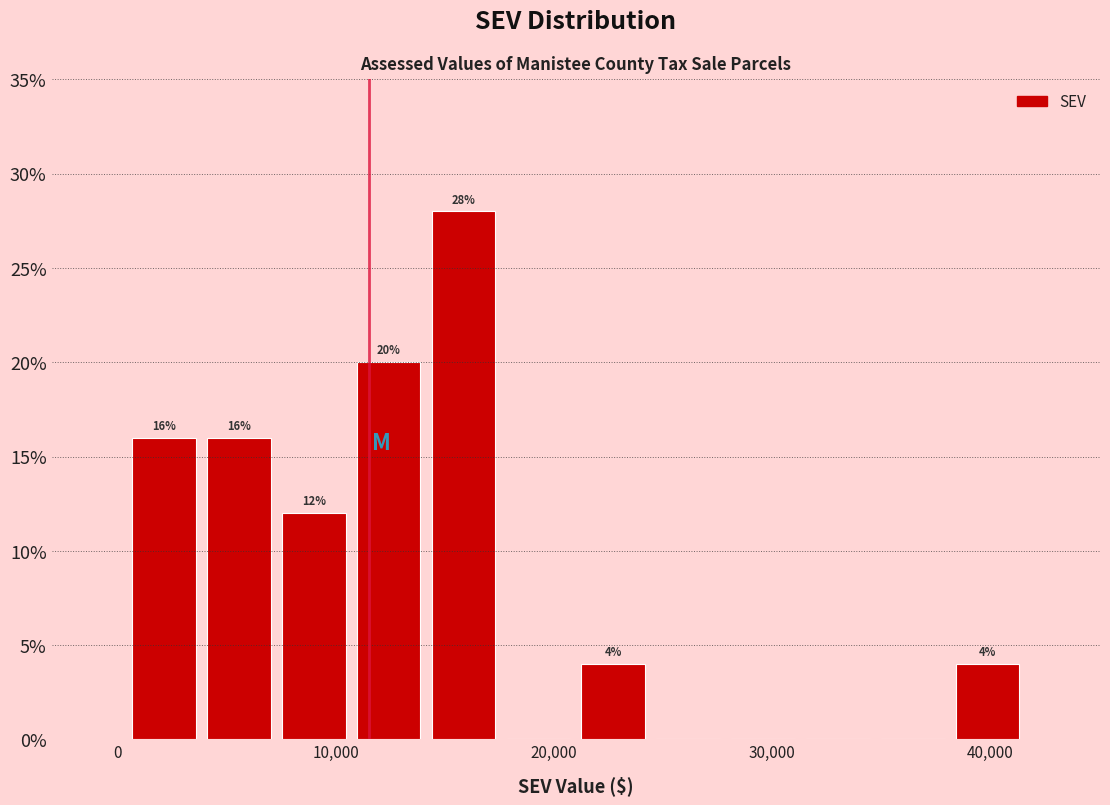

Read against the x-axis, roughly where is the centre of the tallest bar?

16000